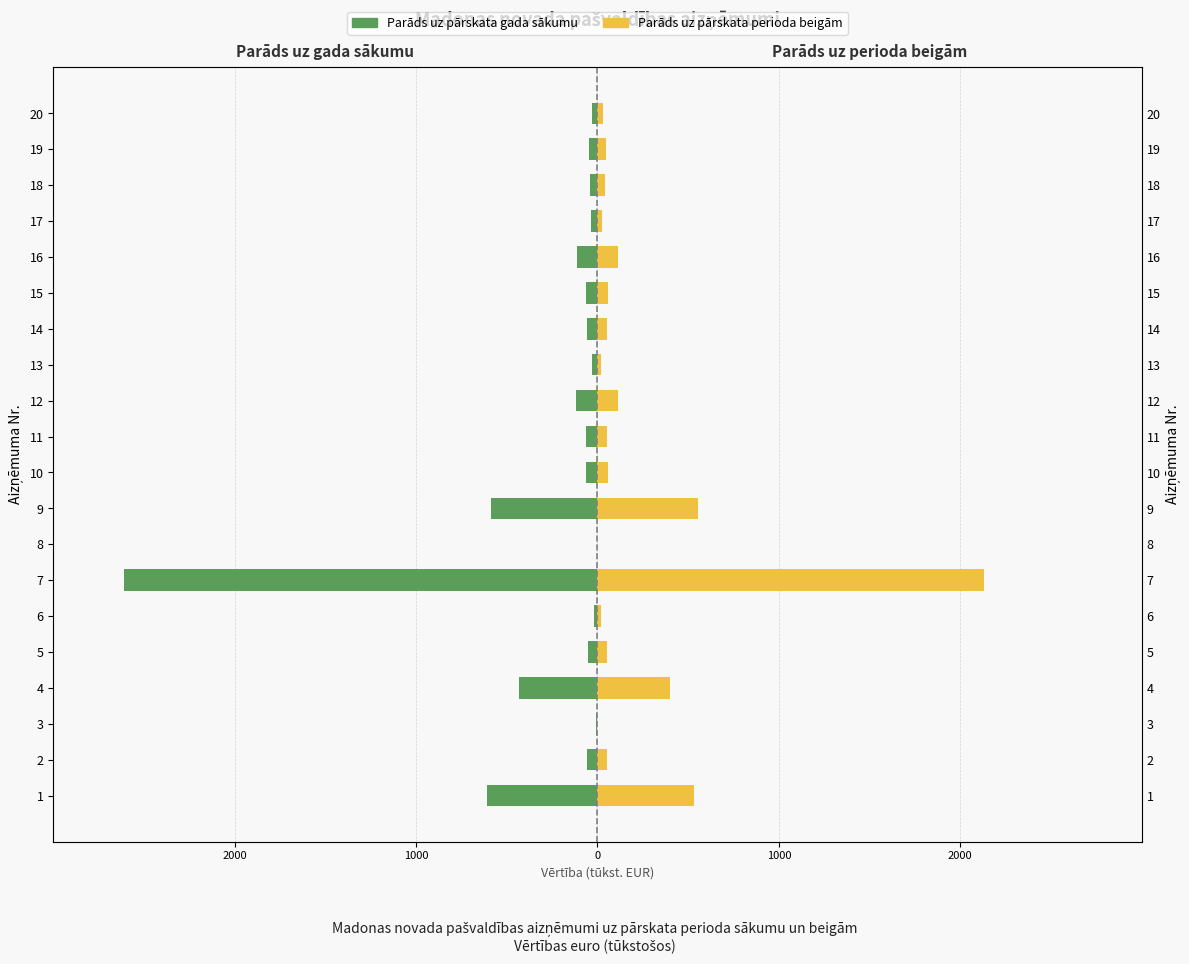

Reading left to right, what are all the values shown in this chart?

Parāds uz pārskata gada sākumu: -611.1	-57.5	-9.2	-431.8	-51.4	-18.1	-2607.8	0.0	-589.3	-63.5	-64.0	-118.0	-29.5	-57.9	-60.5	-114.8	-35.2	-41.6	-47.9	-29.1
Parāds uz pārskata perioda beigām: 529.6	50.1	0.0	402.5	51.4	18.1	2129.3	0.0	552.4	59.7	54.9	110.9	21.1	51.6	60.5	111.7	25.9	41.0	47.9	29.1